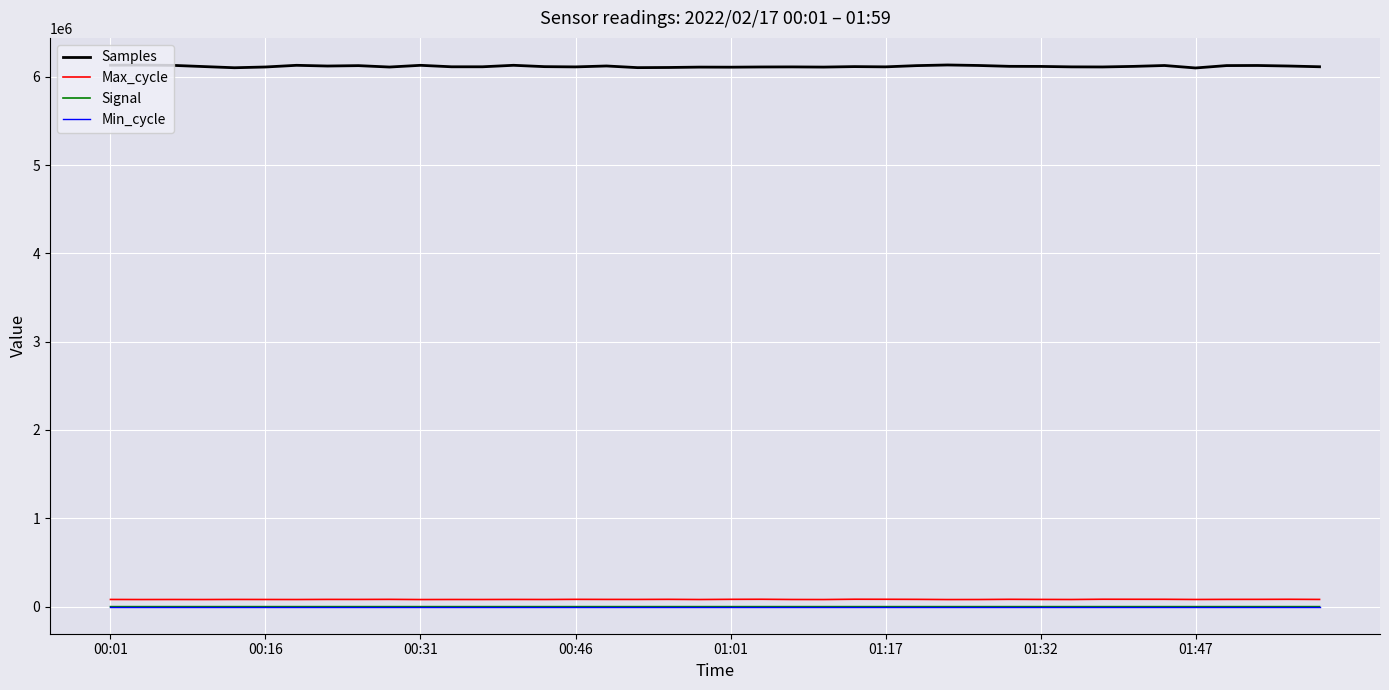

True or false: Signal and Min_cycle cross at least once.

False